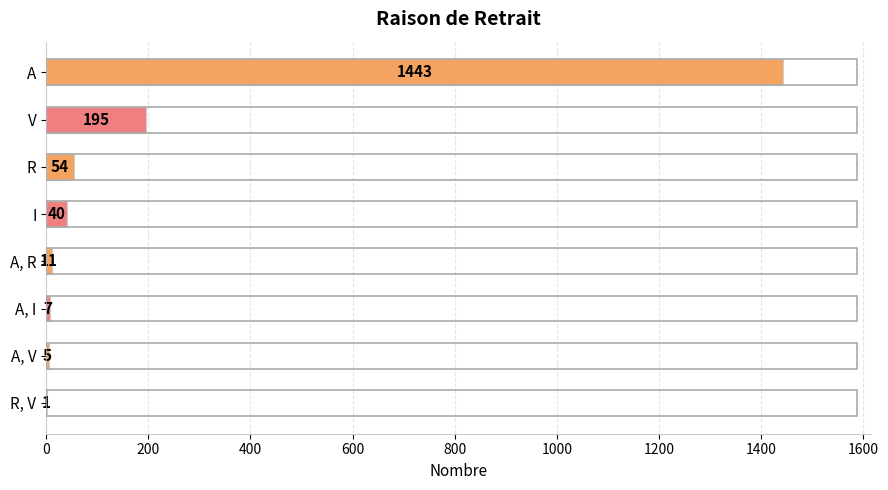

Reading top to bottom, what are all the values shown in this chart?

A=1443	V=195	R=54	I=40	A, R=11	A, I=7	A, V=5	R, V=1